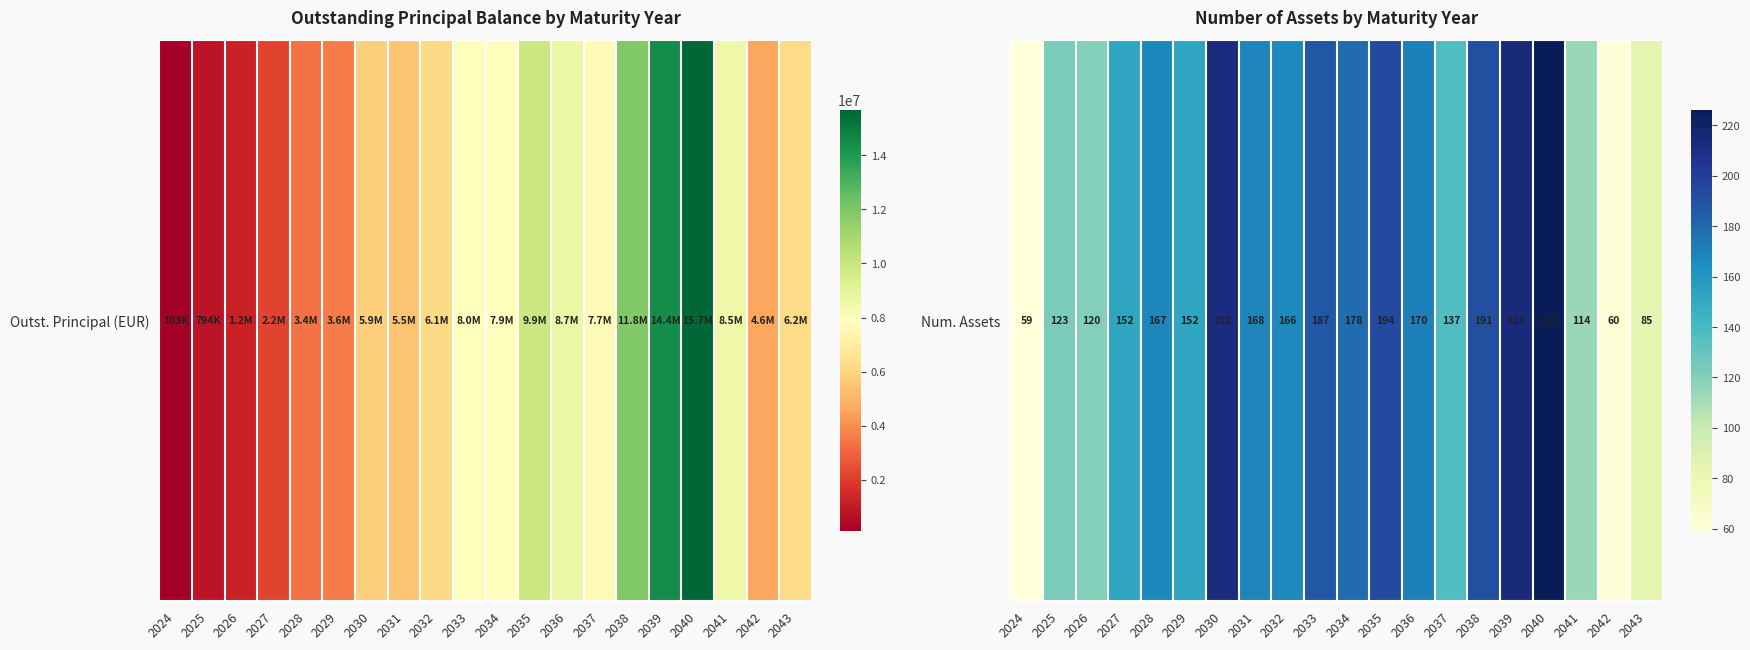

List the labels in order of value, smallest first.

2024, 2042, 2043, 2041, 2026, 2025, 2037, 2027, 2029, 2032, 2028, 2031, 2036, 2034, 2033, 2038, 2035, 2030, 2039, 2040